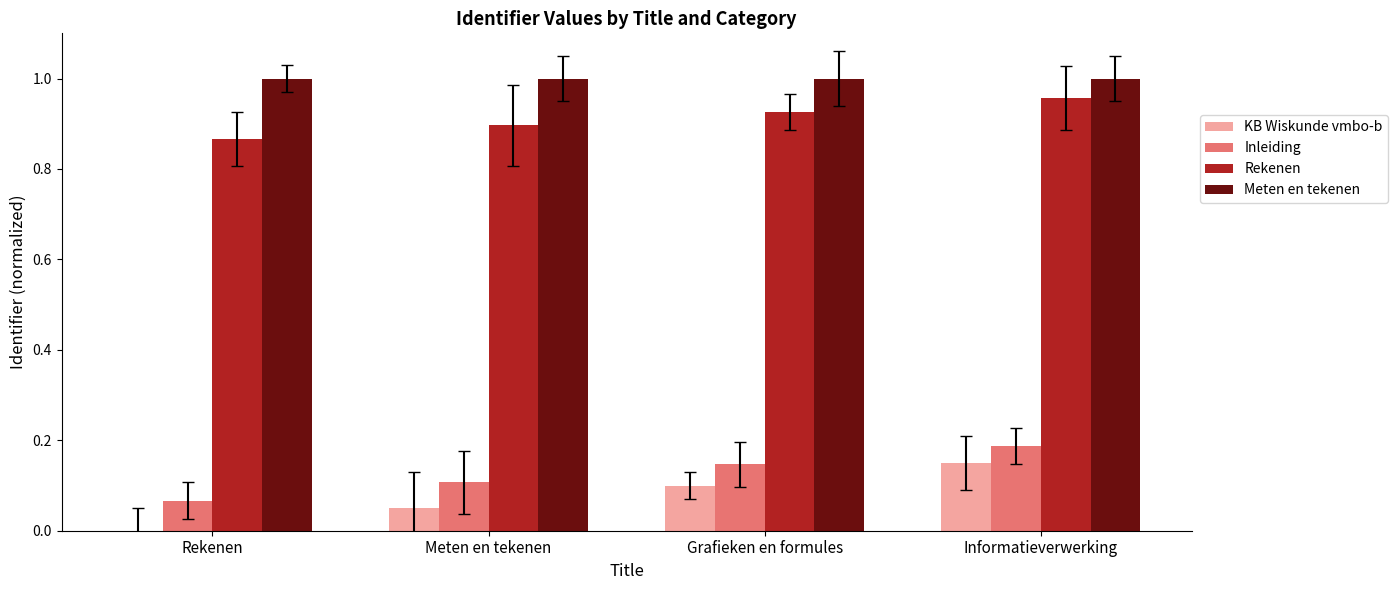

What is the total value across all series at Meten en tekenen?

2.1